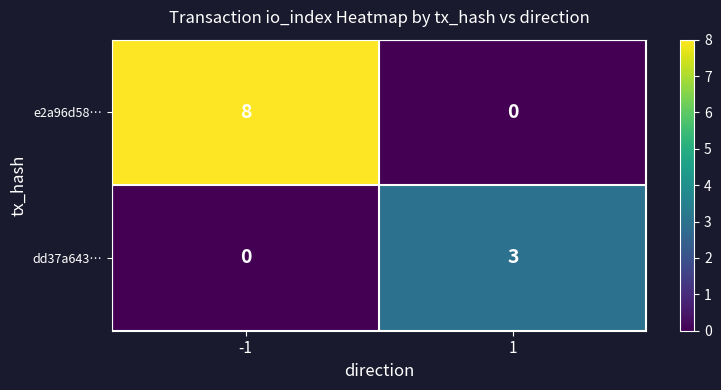

What is the total value across all series at -1?

8